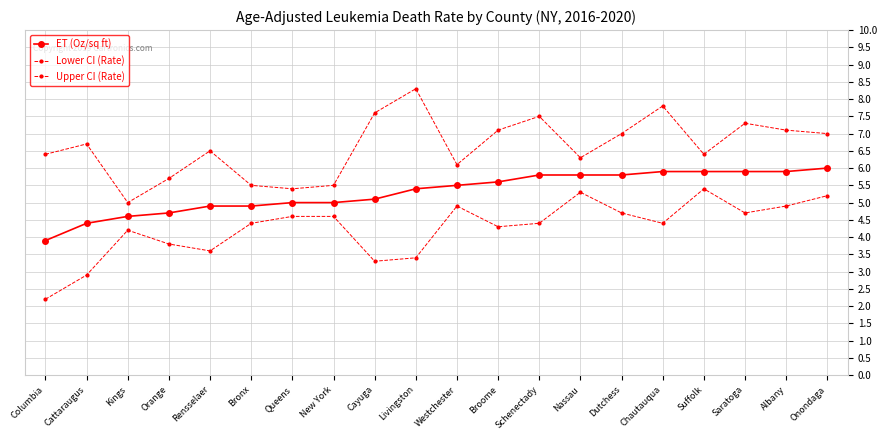

How many values in the Lower CI (Rate) series exceed 4?

14